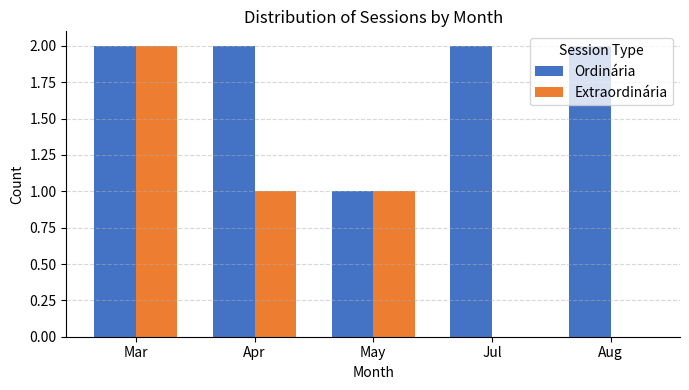

The value of Extraordinária at Aug is 0. True or false?

True